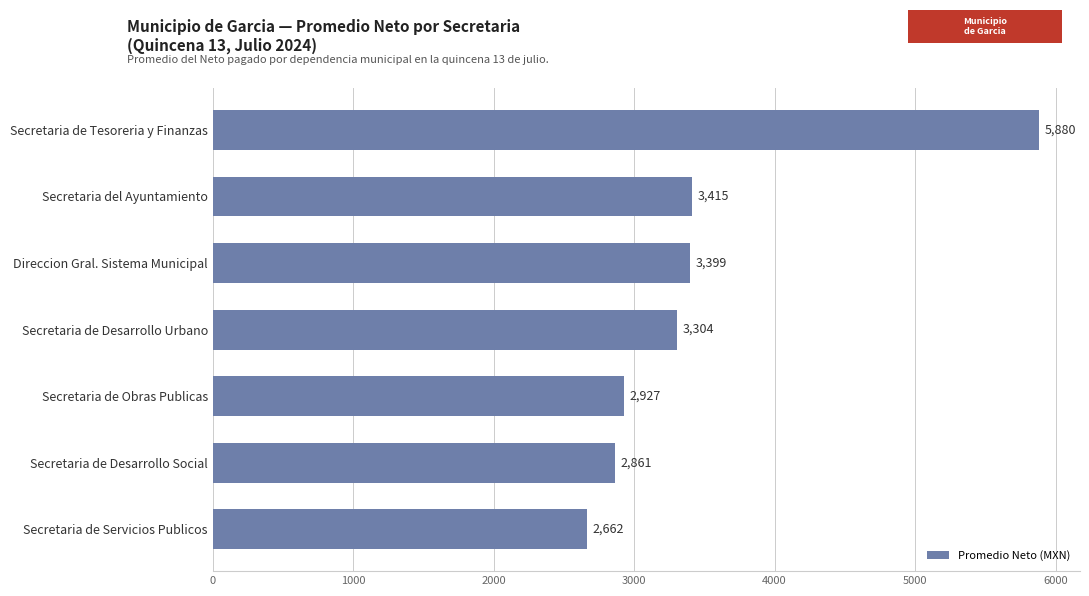

At which label is the value closest to 4270?

Secretaria del Ayuntamiento